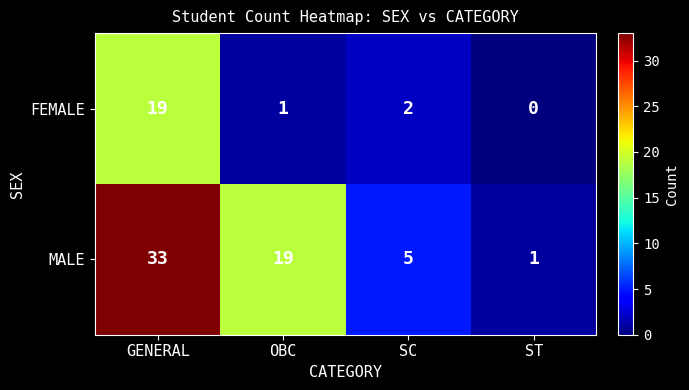

Which series has the largest range (max minus min)?

MALE